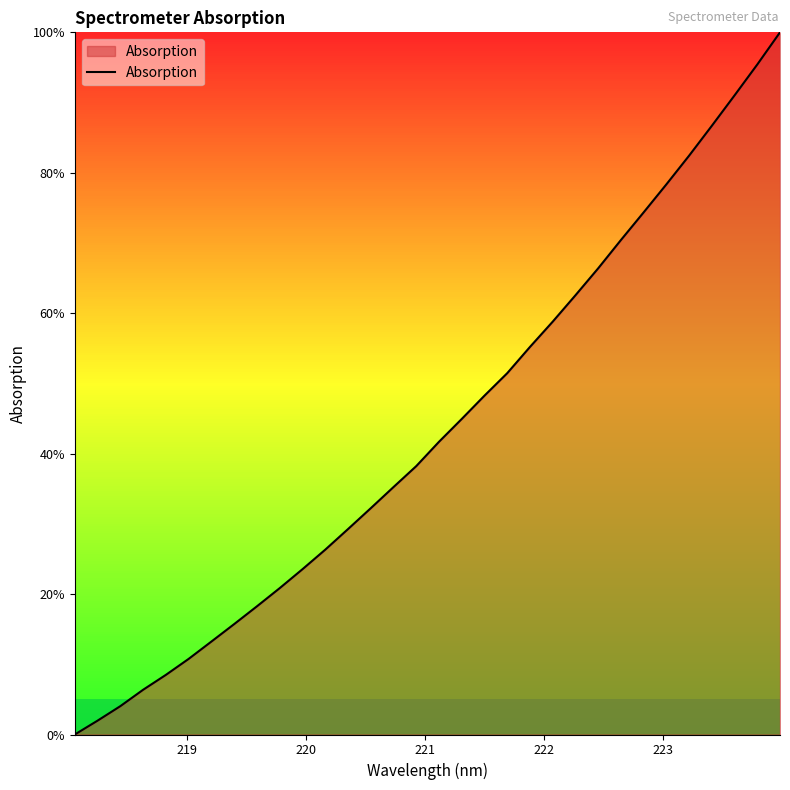

What is the difference between the maximum and minimum values?

100.0